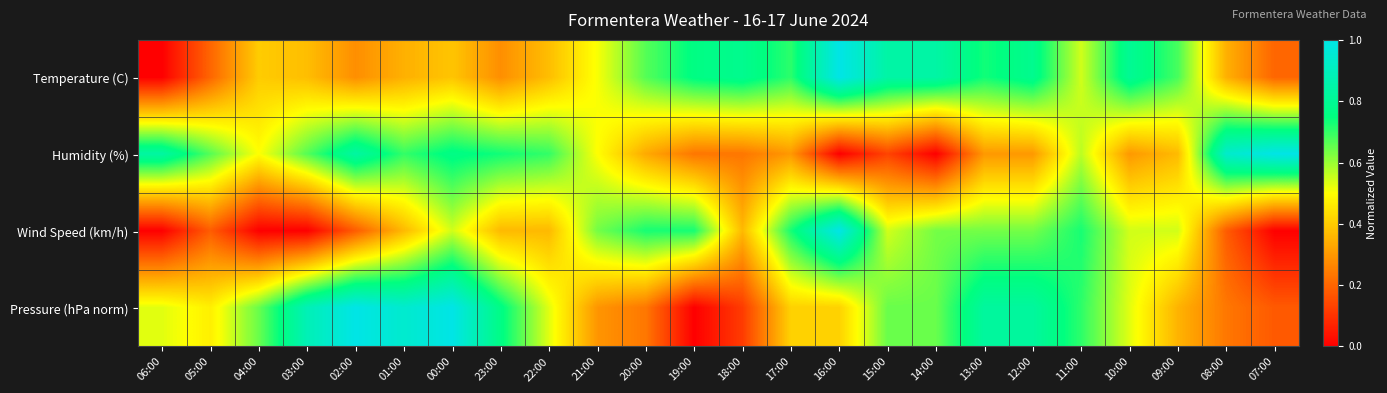

How many distinct data groups are displayed?

4